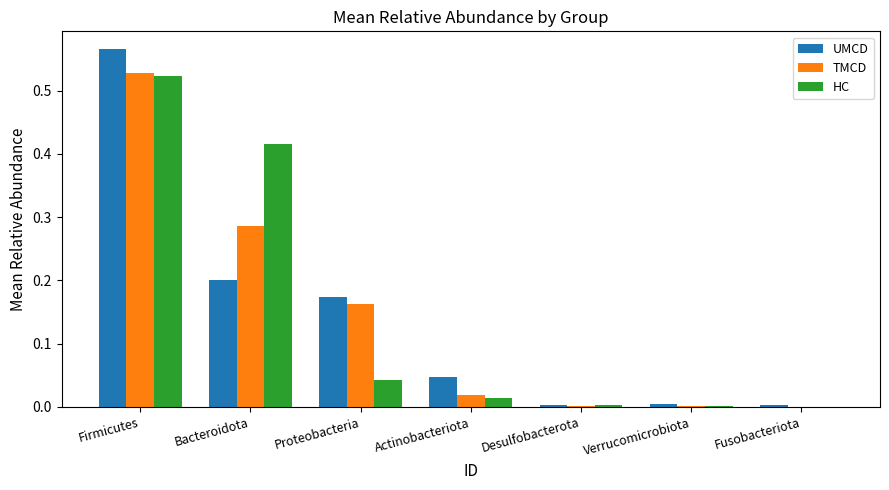

True or false: TMCD has a value of 0.0 at Fusobacteriota.

True